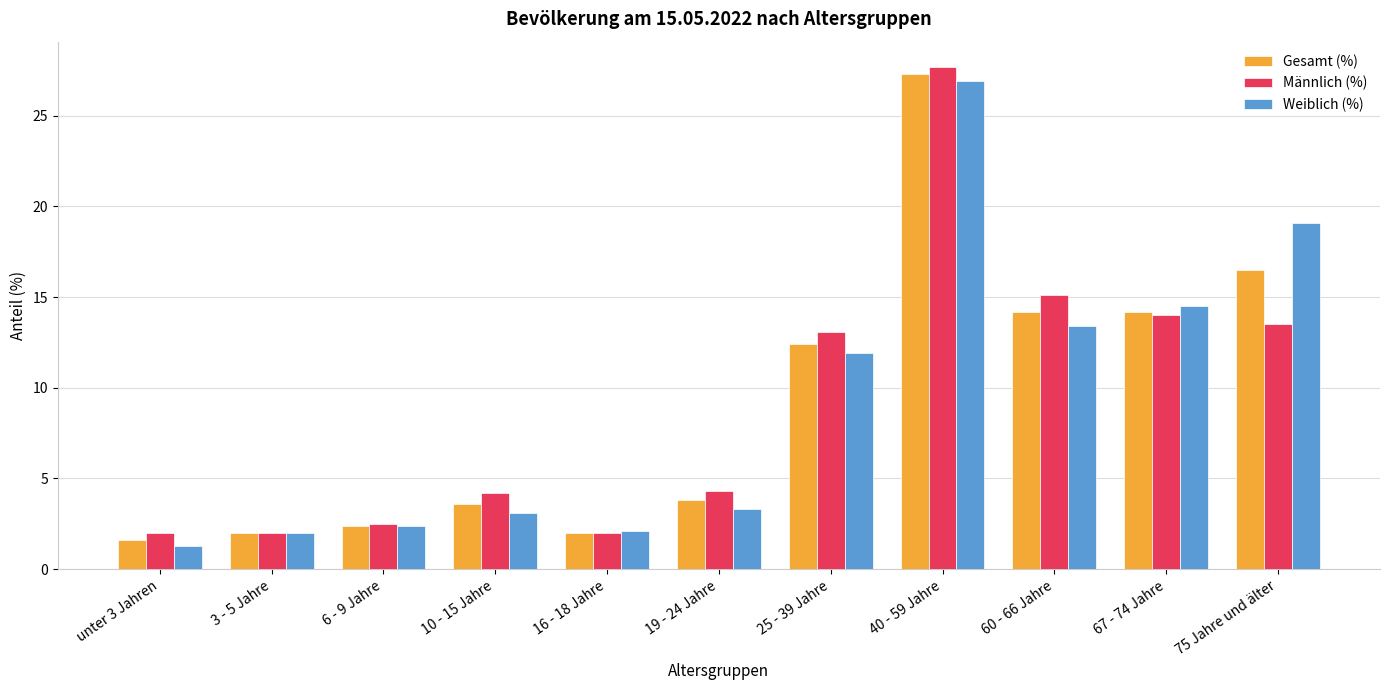

Where does the Männlich (%) series first go above 4?

10 - 15 Jahre